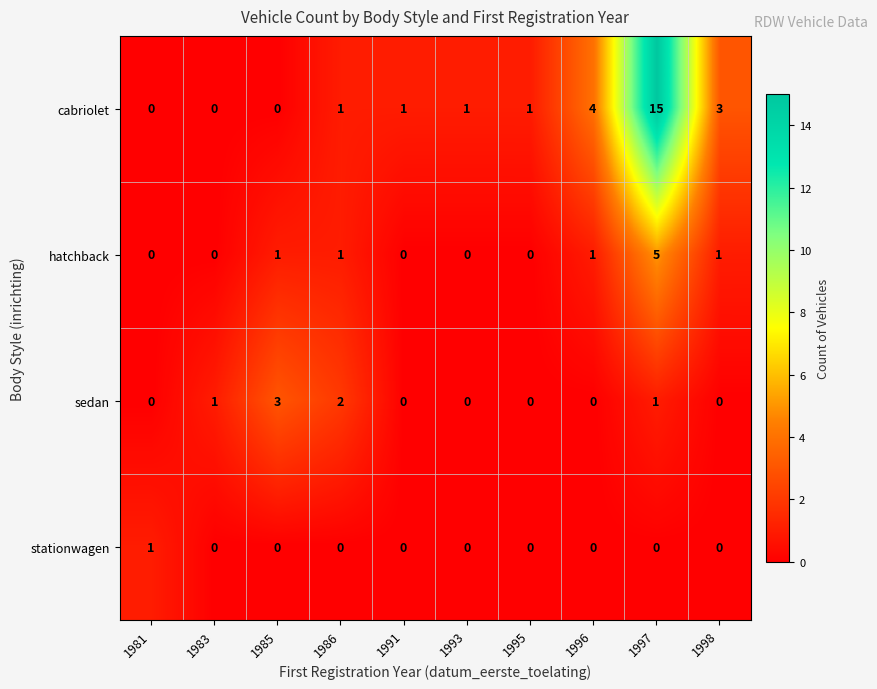

At which label does stationwagen reach its peak?

1981